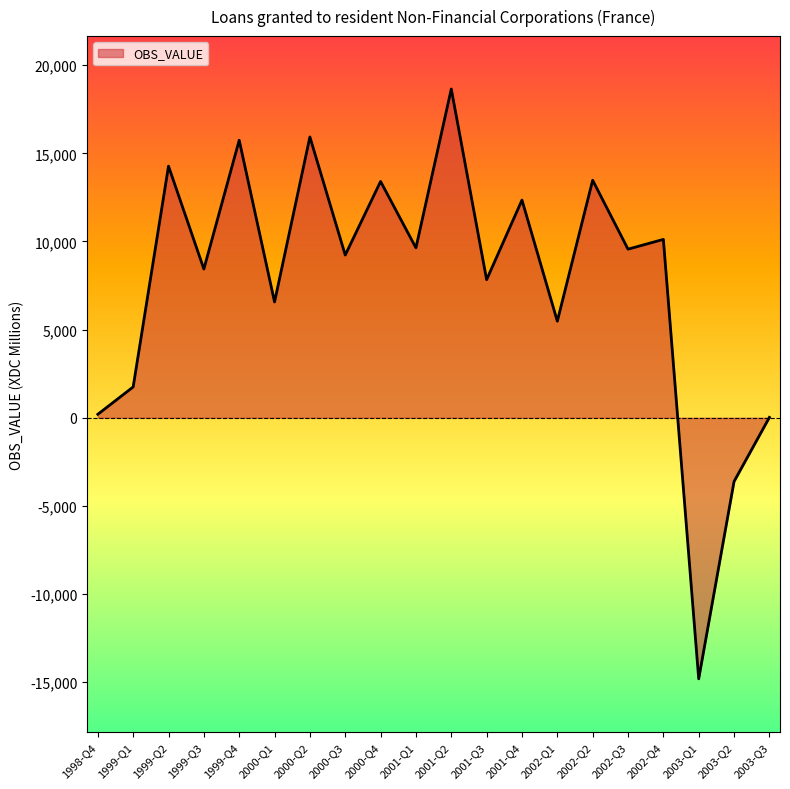

Where does the data first go above 9563?

1999-Q2